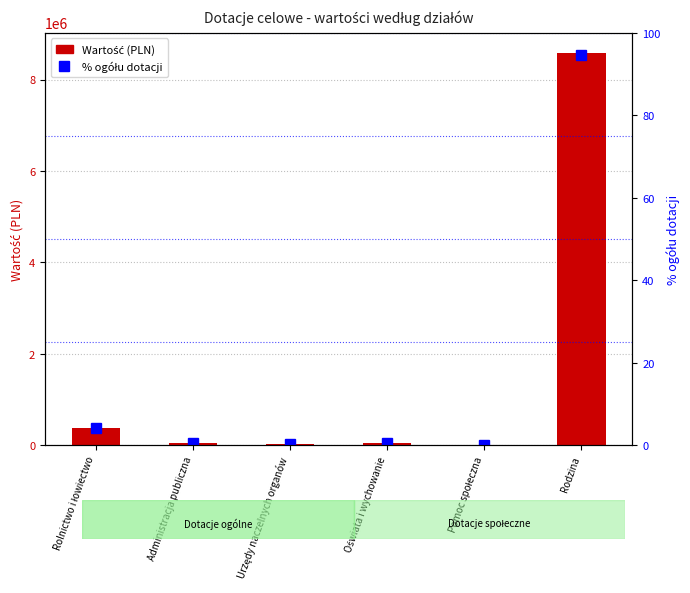

Reading left to right, what are all the values shown in this chart?

Wartość (PLN): 370040.8	51119.0	20445.0	38281.0	2605.0	8594927.0
% ogółu dotacji: 4.1	0.6	0.2	0.4	0.0	94.7